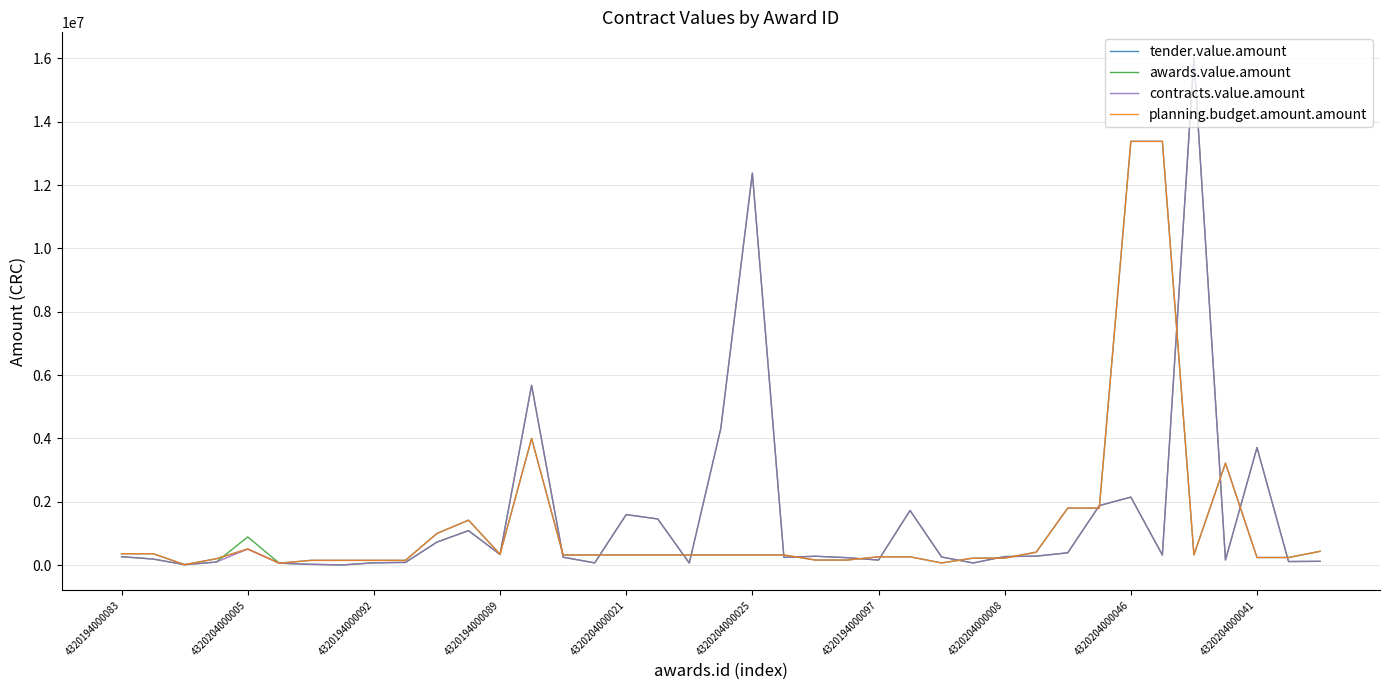

What is the value of the tender.value.amount point at the 25th from the left?

262000.0